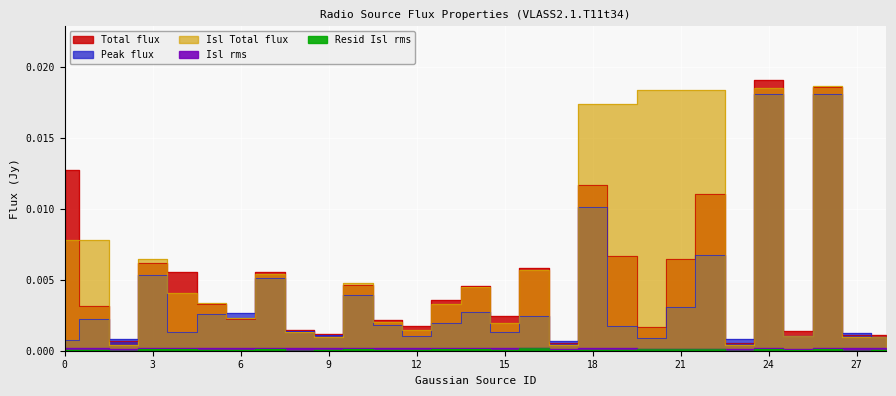

List the labels in order of Resid_Isl_rms value, largest first.

16, 13, 24, 10, 14, 3, 7, 26, 4, 20, 21, 22, 12, 18, 19, 0, 1, 11, 15, 25, 6, 5, 28, 9, 17, 8, 27, 23, 2